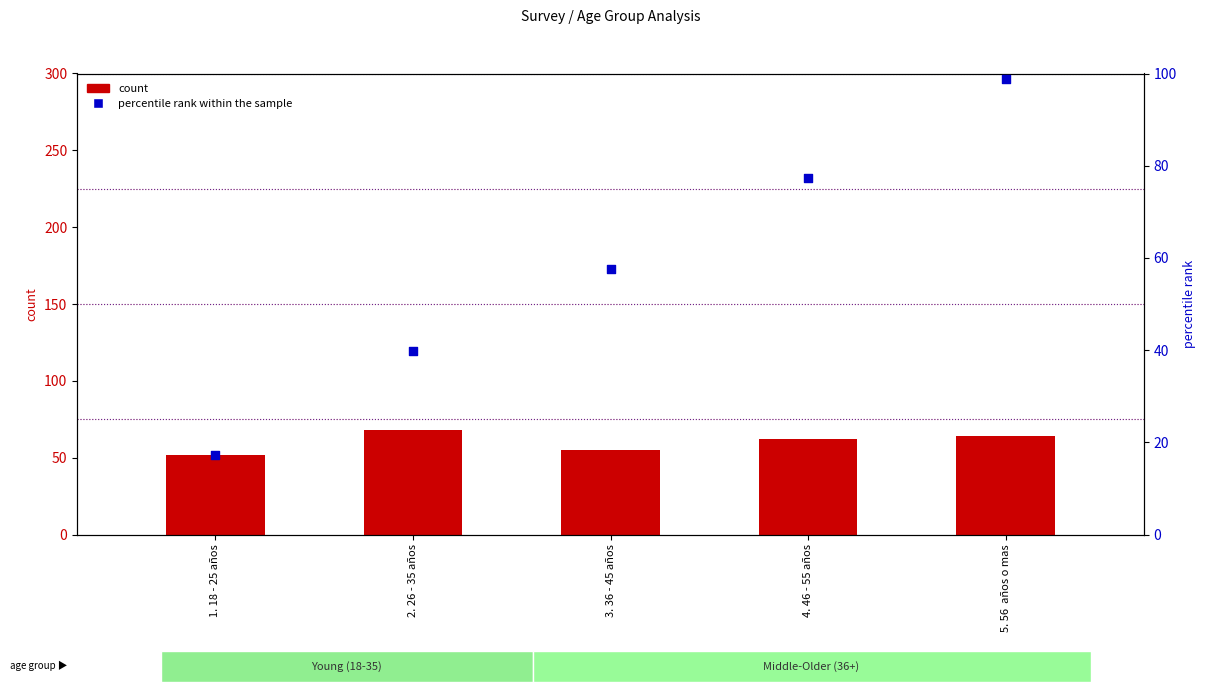

Which series reaches the minimum Y coordinate?

percentile rank within the sample